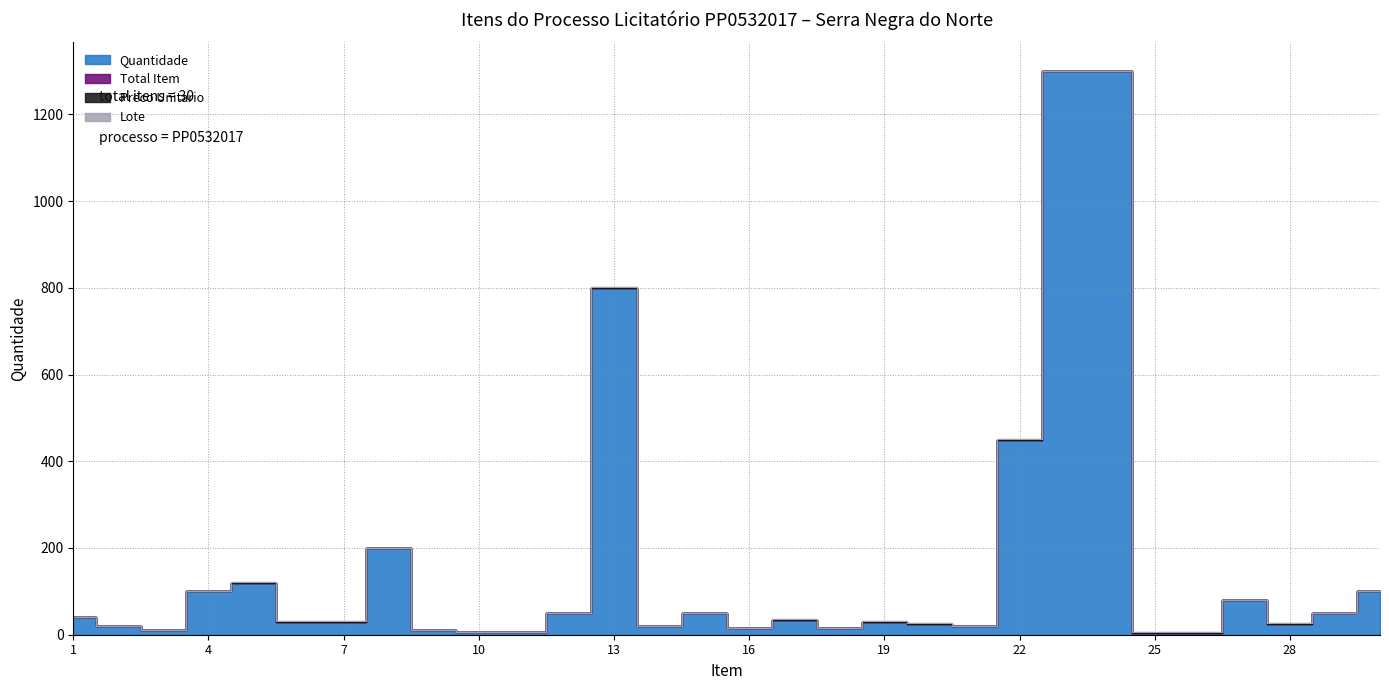

What is the value of the Quantidade point at the 18th from the left?

15